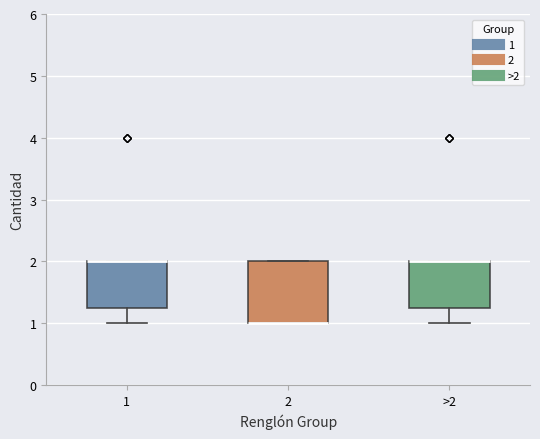

Where is the lower edge of the box for 2 on the y-axis? The values are not printed on the chart, so give them approximately, as read against the axis.

1.0